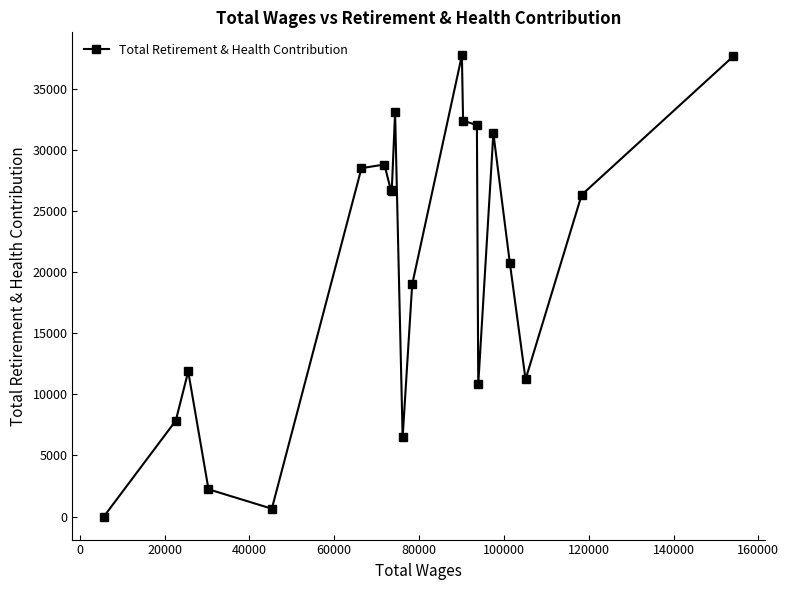

What is the average value?

20596